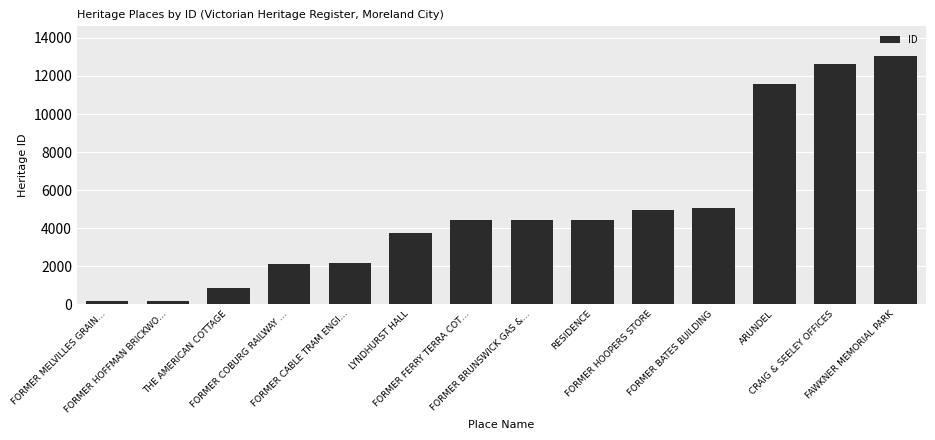

What is the difference between the values at ARUNDEL and LYNDHURST HALL?

7844